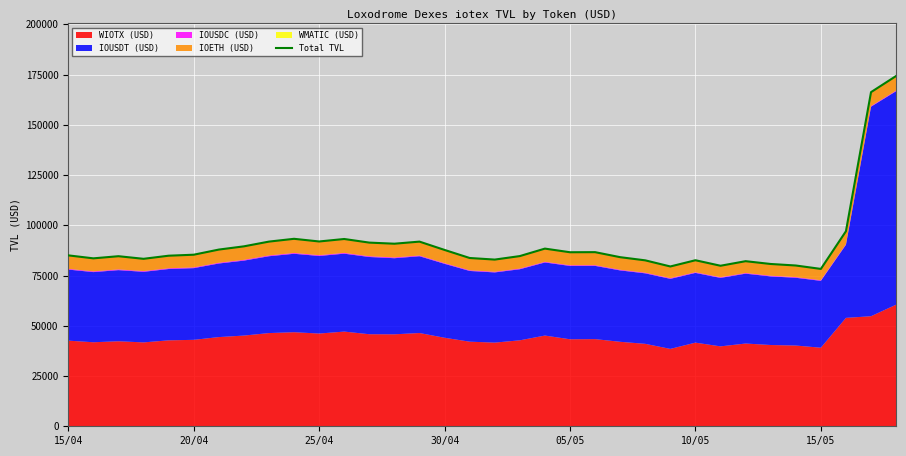

What is the difference between the maximum and minimum values?

95984.5